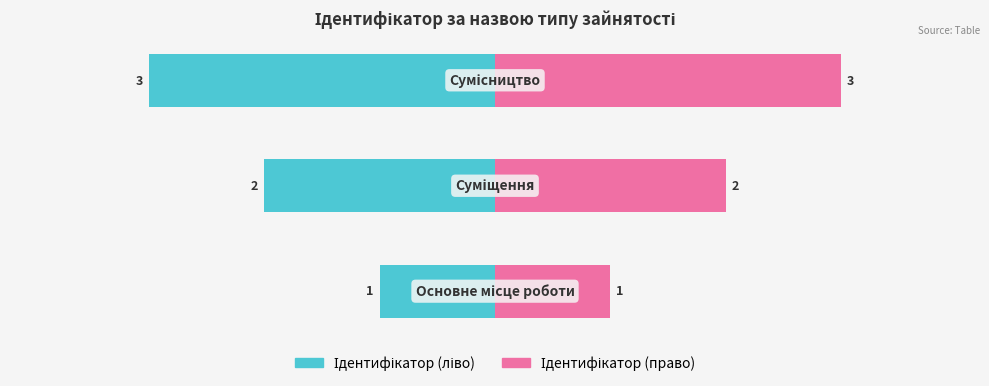

At −5, list the series in order from smallest to largest.

Ідентифікатор (ліво), Ідентифікатор (право)